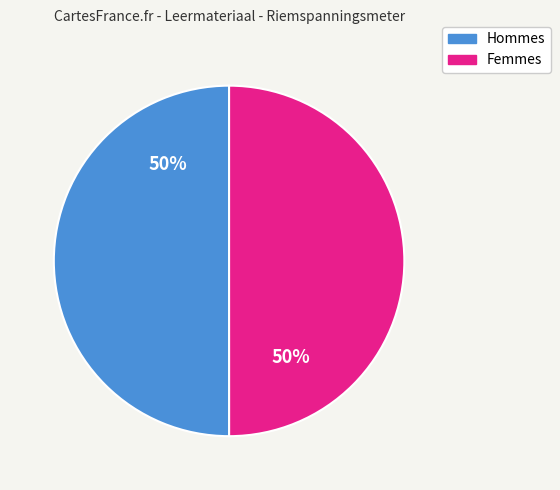

Is the sum of Hommes and Femmes greater than half?

Yes